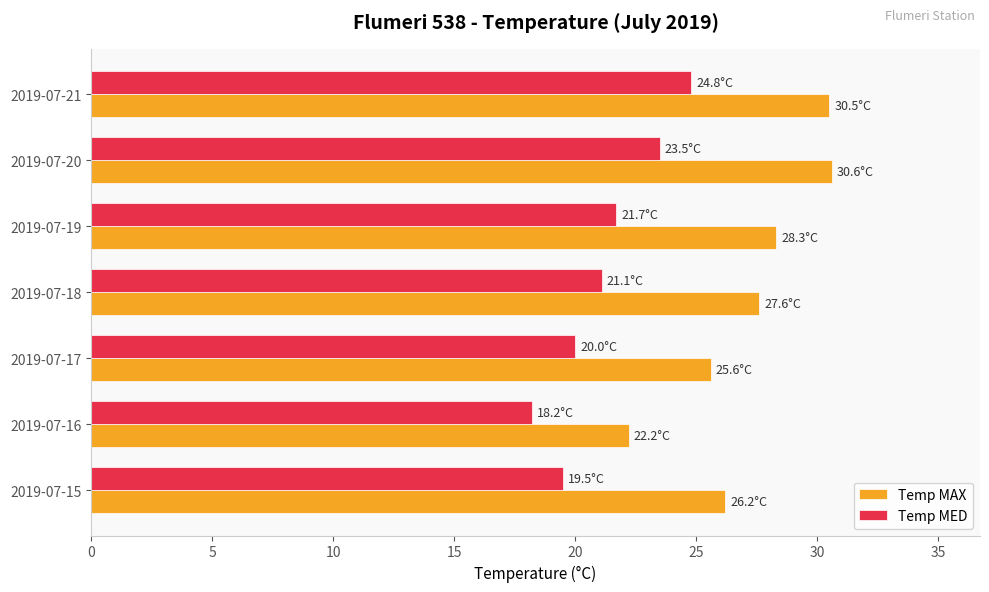

What is the difference between the maximum and second lowest values in the Temp MED series?

5.3